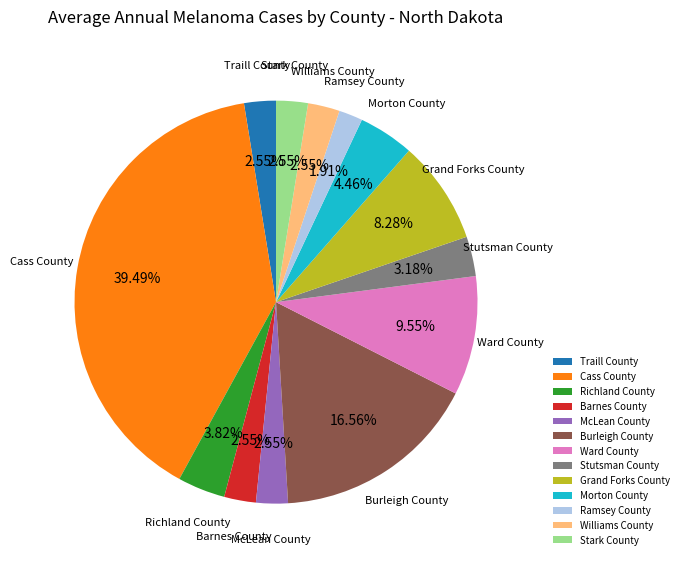

Which category has the biggest portion of the pie?

Cass County